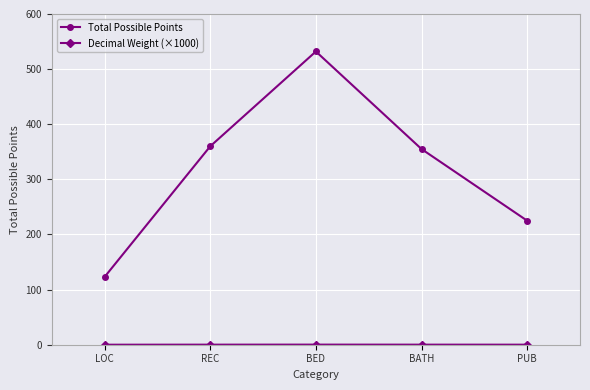

Which series has the widest spread of values?

Total Possible Points